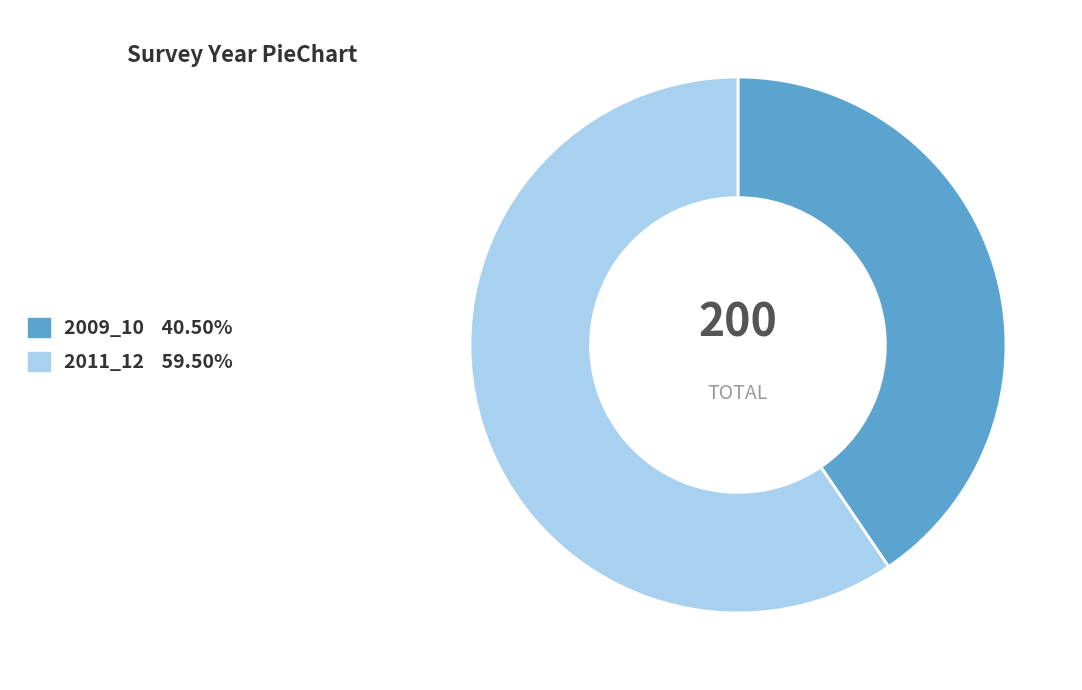

Does any single category account for the majority?

Yes